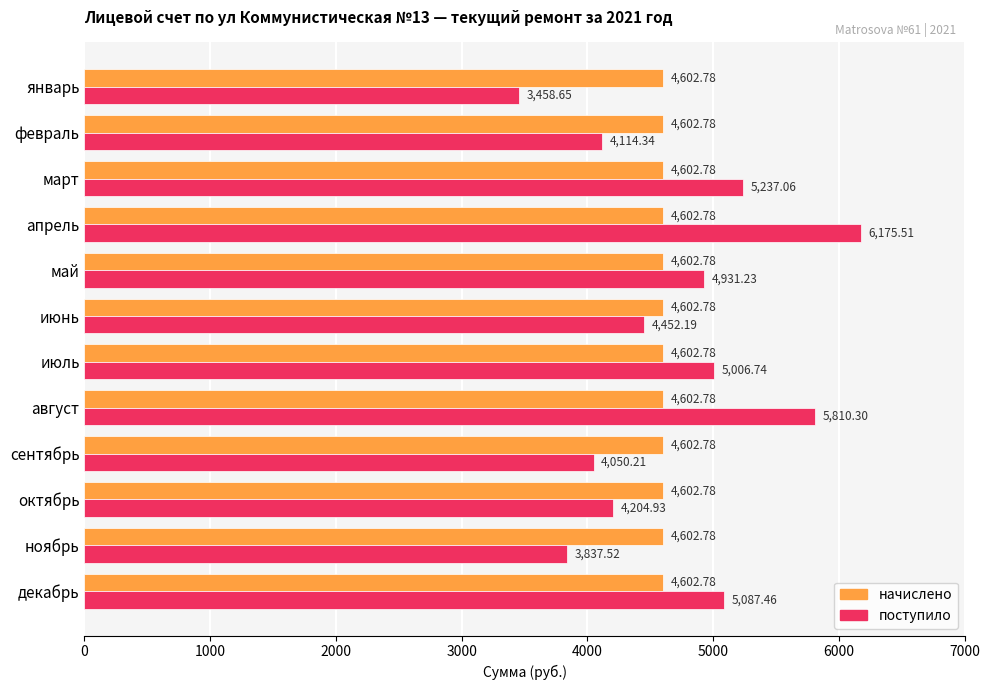

At which category is the sum across all series the highest?

апрель